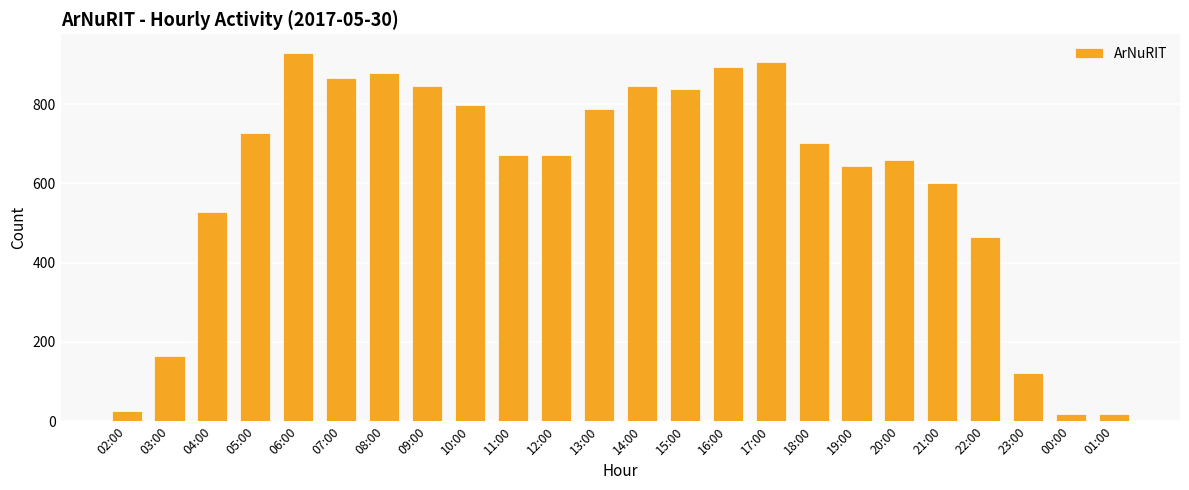

Approximately how many times larger is the value at 06:00 compared to 11:00?

1.4